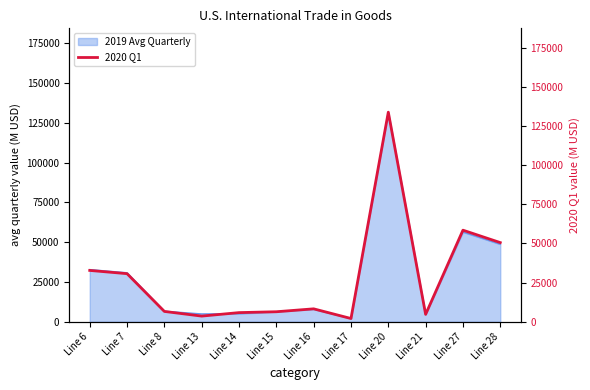

What is the value of the 8th point from the left?

2080